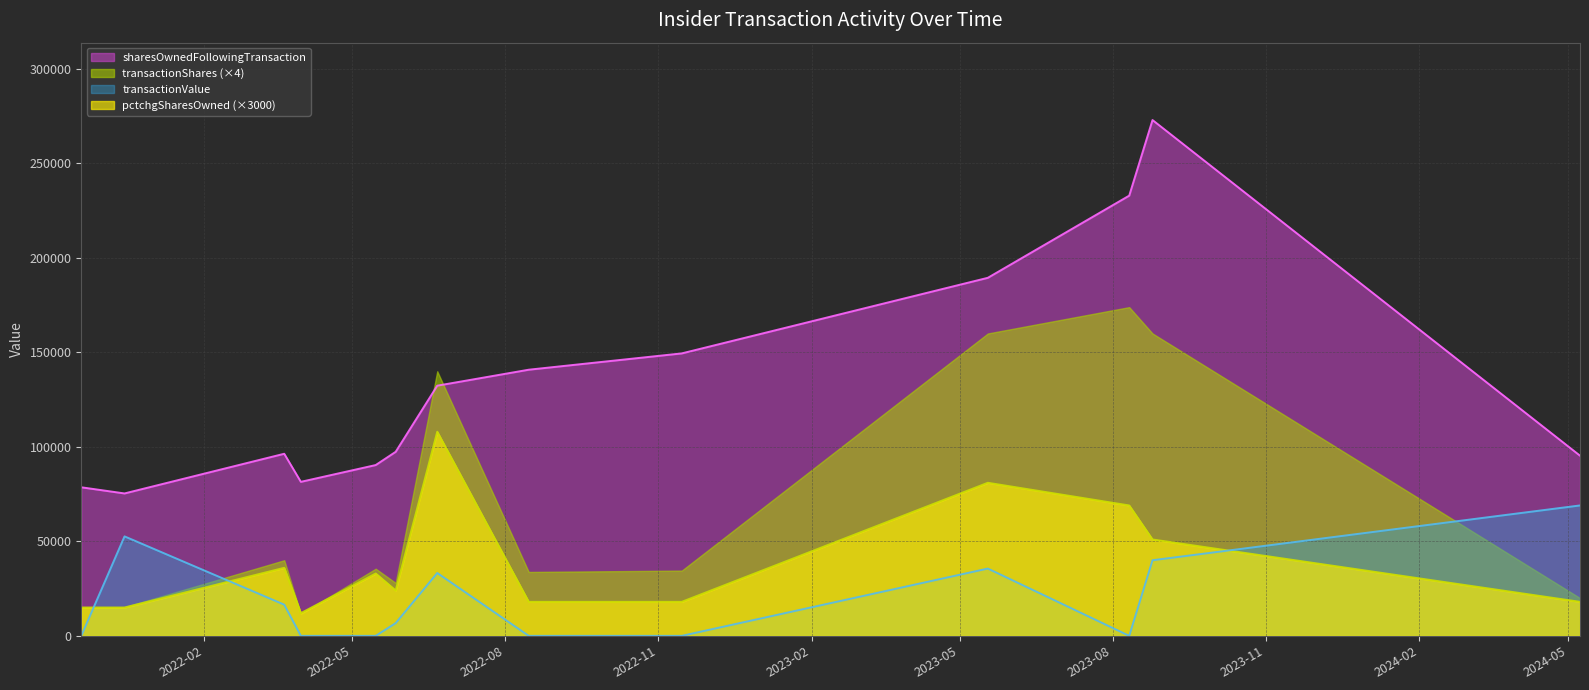

What is the maximum value for transactionValue?

69000